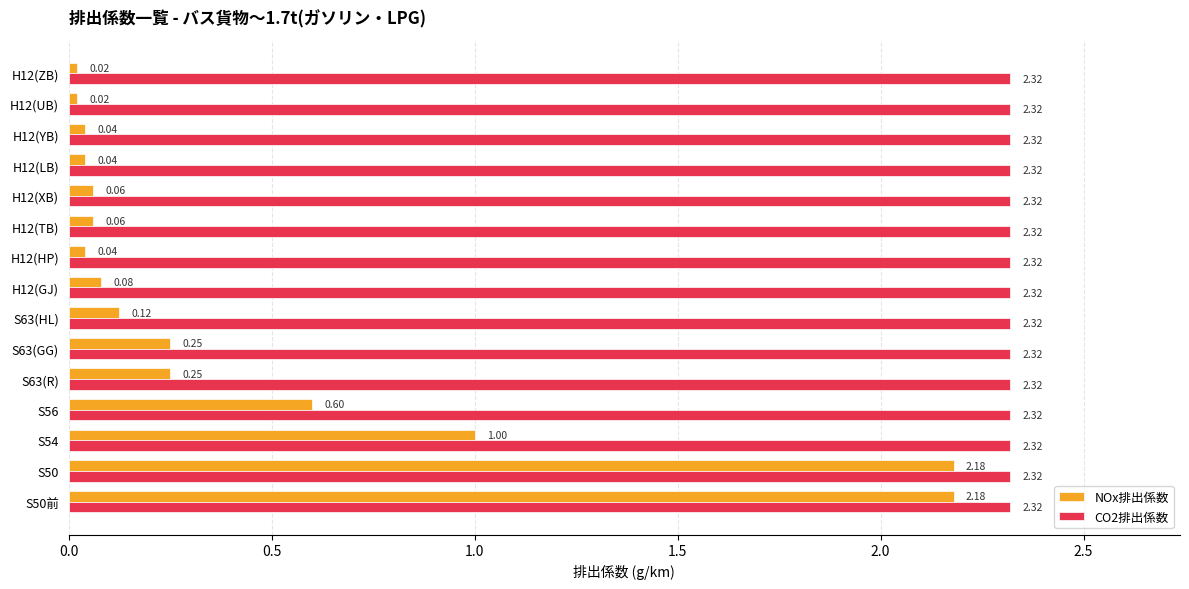

What is the average value of the NOx排出係数 series?

0.5